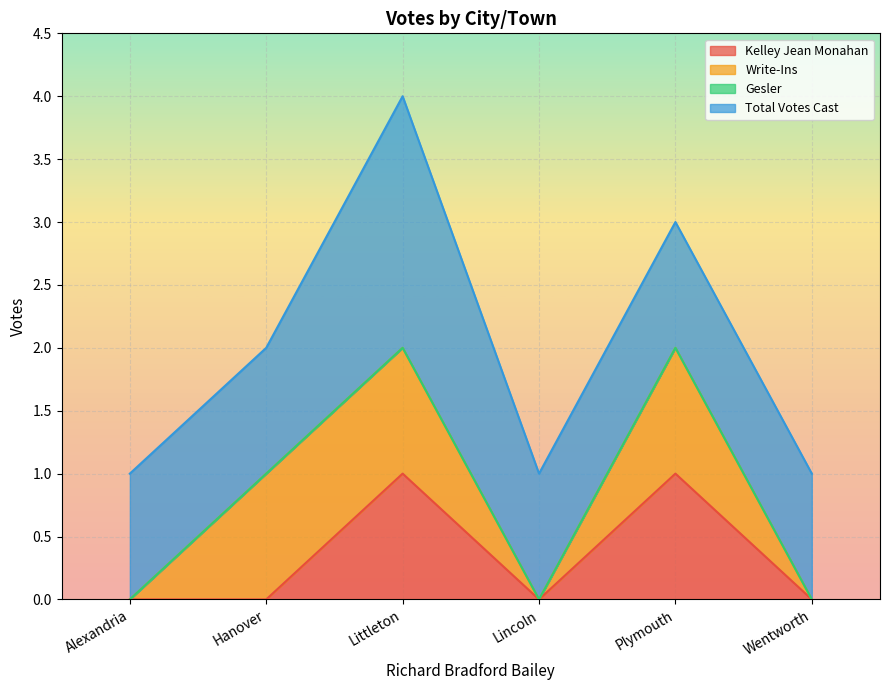

What are all the series names shown in the legend?

Kelley Jean Monahan, Write-Ins, Gesler, Total Votes Cast